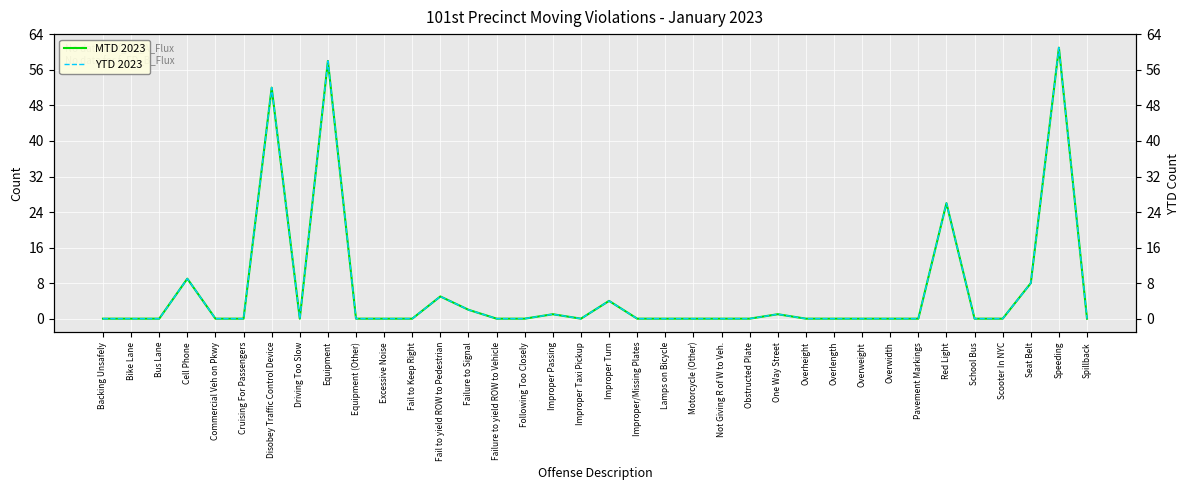

Reading right to left, transcribe all the data shown in this chart.

MTD 2023: Spillback=0	Speeding=61	Seat Belt=8	Scooter In NYC=0	School Bus=0	Red Light=26	Pavement Markings=0	Overwidth=0	Overweight=0	Overlength=0	Overheight=0	One Way Street=1	Obstructed Plate=0	Not Giving R of W to Veh.=0	Motorcycle (Other)=0	Lamps on Bicycle=0	Improper/Missing Plates=0	Improper Turn=4	Improper Taxi Pickup=0	Improper Passing=1	Following Too Closely=0	Failure to yield ROW to Vehicle=0	Failure to Signal=2	Fail to yield ROW to Pedestrian=5	Fail to Keep Right=0	Excessive Noise=0	Equipment (Other)=0	Equipment=58	Driving Too Slow=0	Disobey Traffic Control Device=52	Cruising For Passengers=0	Commercial Veh on Pkwy=0	Cell Phone=9	Bus Lane=0	Bike Lane=0	Backing Unsafely=0
YTD 2023: Spillback=0	Speeding=61	Seat Belt=8	Scooter In NYC=0	School Bus=0	Red Light=26	Pavement Markings=0	Overwidth=0	Overweight=0	Overlength=0	Overheight=0	One Way Street=1	Obstructed Plate=0	Not Giving R of W to Veh.=0	Motorcycle (Other)=0	Lamps on Bicycle=0	Improper/Missing Plates=0	Improper Turn=4	Improper Taxi Pickup=0	Improper Passing=1	Following Too Closely=0	Failure to yield ROW to Vehicle=0	Failure to Signal=2	Fail to yield ROW to Pedestrian=5	Fail to Keep Right=0	Excessive Noise=0	Equipment (Other)=0	Equipment=58	Driving Too Slow=0	Disobey Traffic Control Device=52	Cruising For Passengers=0	Commercial Veh on Pkwy=0	Cell Phone=9	Bus Lane=0	Bike Lane=0	Backing Unsafely=0